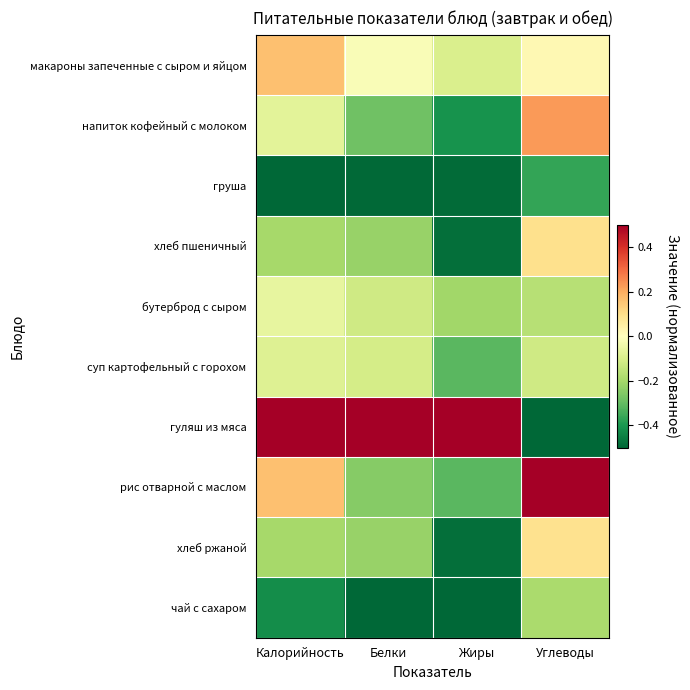

Reading right to left, what are all the values shown in this chart?

макароны запеченные с сыром и яйцом: Углеводы=0.0	Жиры=-0.1	Белки=-0.0	Калорийность=0.2
напиток кофейный с молоком: Углеводы=0.2	Жиры=-0.4	Белки=-0.3	Калорийность=-0.1
груша: Углеводы=-0.4	Жиры=-0.5	Белки=-0.5	Калорийность=-0.5
хлеб пшеничный: Углеводы=0.1	Жиры=-0.5	Белки=-0.2	Калорийность=-0.2
бутерброд с сыром: Углеводы=-0.2	Жиры=-0.2	Белки=-0.1	Калорийность=-0.1
суп картофельный с горохом: Углеводы=-0.1	Жиры=-0.3	Белки=-0.1	Калорийность=-0.1
гуляш из мяса: Углеводы=-0.5	Жиры=0.5	Белки=0.5	Калорийность=0.5
рис отварной с маслом: Углеводы=0.5	Жиры=-0.3	Белки=-0.2	Калорийность=0.2
хлеб ржаной: Углеводы=0.1	Жиры=-0.5	Белки=-0.2	Калорийность=-0.2
чай с сахаром: Углеводы=-0.2	Жиры=-0.5	Белки=-0.5	Калорийность=-0.4